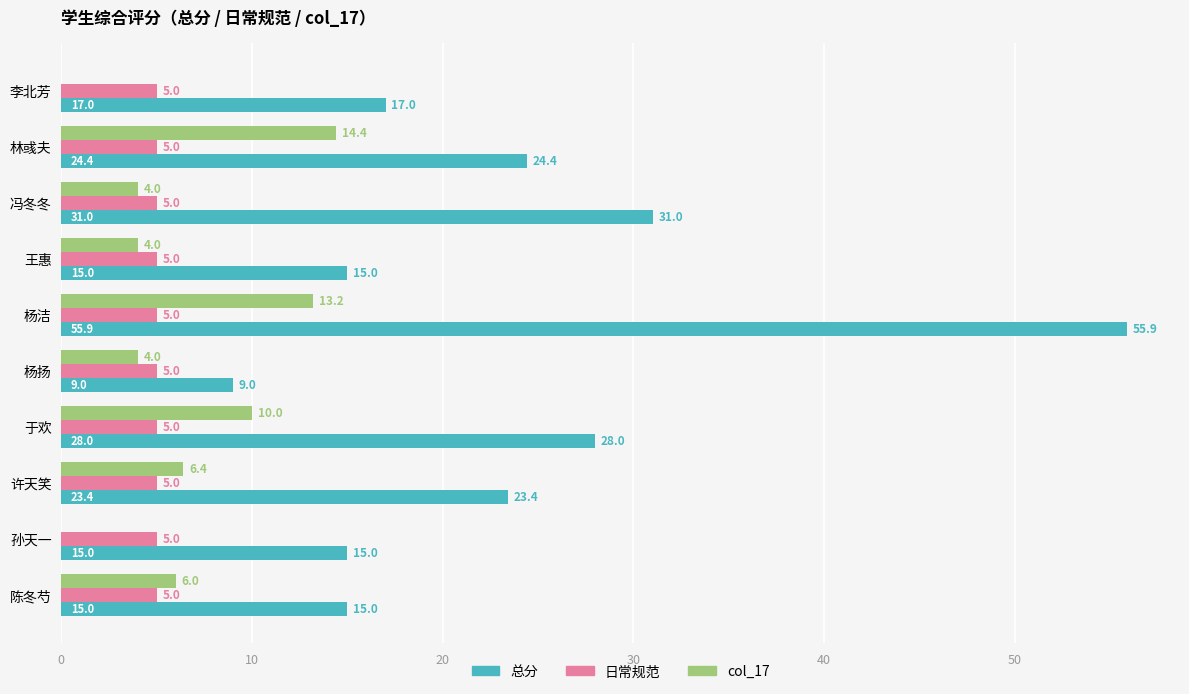

Which series changed the most between 王惠 and 陈冬芍?

col_17